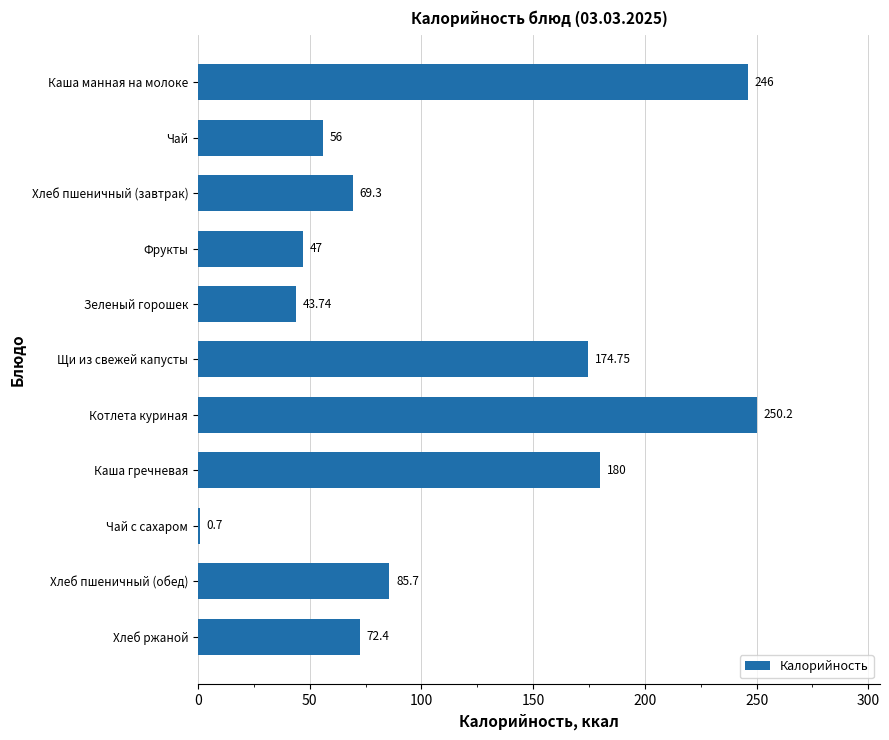

Which label corresponds to the largest value in the chart?

Котлета куриная